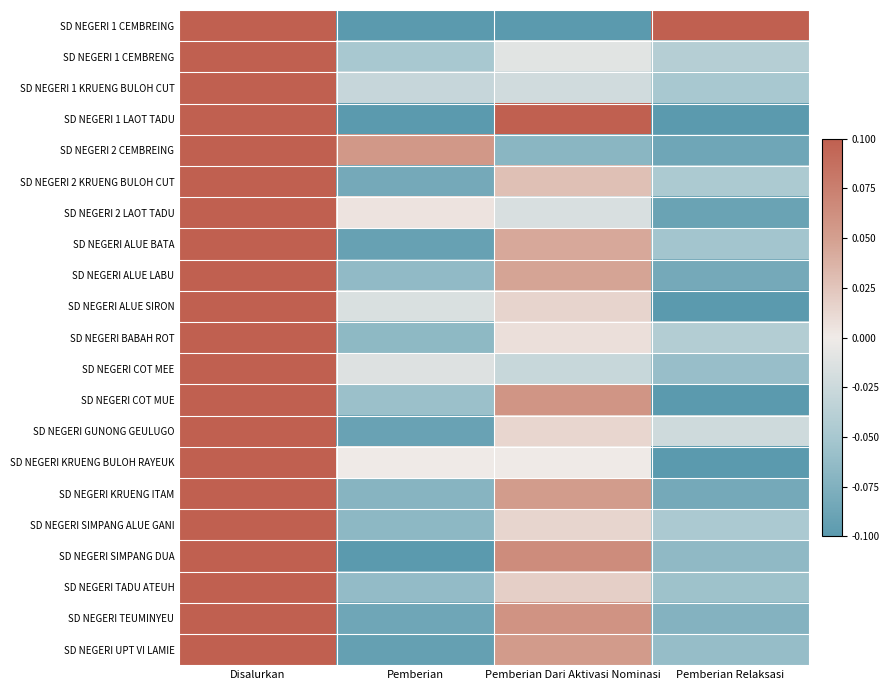

Reading left to right, transcribe all the data shown in this chart.

SD NEGERI 1 CEMBREING: Disalurkan=0.1	Pemberian=-0.1	Pemberian Dari Aktivasi Nominasi=-0.1	Pemberian Relaksasi=0.1
SD NEGERI 1 CEMBRENG: Disalurkan=0.1	Pemberian=-0.1	Pemberian Dari Aktivasi Nominasi=-0.0	Pemberian Relaksasi=-0.0
SD NEGERI 1 KRUENG BULOH CUT: Disalurkan=0.1	Pemberian=-0.0	Pemberian Dari Aktivasi Nominasi=-0.0	Pemberian Relaksasi=-0.1
SD NEGERI 1 LAOT TADU: Disalurkan=0.1	Pemberian=-0.1	Pemberian Dari Aktivasi Nominasi=0.1	Pemberian Relaksasi=-0.1
SD NEGERI 2 CEMBREING: Disalurkan=0.1	Pemberian=0.1	Pemberian Dari Aktivasi Nominasi=-0.1	Pemberian Relaksasi=-0.1
SD NEGERI 2 KRUENG BULOH CUT: Disalurkan=0.1	Pemberian=-0.1	Pemberian Dari Aktivasi Nominasi=0.0	Pemberian Relaksasi=-0.0
SD NEGERI 2 LAOT TADU: Disalurkan=0.1	Pemberian=0.0	Pemberian Dari Aktivasi Nominasi=-0.0	Pemberian Relaksasi=-0.1
SD NEGERI ALUE BATA: Disalurkan=0.1	Pemberian=-0.1	Pemberian Dari Aktivasi Nominasi=0.0	Pemberian Relaksasi=-0.1
SD NEGERI ALUE LABU: Disalurkan=0.1	Pemberian=-0.1	Pemberian Dari Aktivasi Nominasi=0.0	Pemberian Relaksasi=-0.1
SD NEGERI ALUE SIRON: Disalurkan=0.1	Pemberian=-0.0	Pemberian Dari Aktivasi Nominasi=0.0	Pemberian Relaksasi=-0.1
SD NEGERI BABAH ROT: Disalurkan=0.1	Pemberian=-0.1	Pemberian Dari Aktivasi Nominasi=0.0	Pemberian Relaksasi=-0.0
SD NEGERI COT MEE: Disalurkan=0.1	Pemberian=-0.0	Pemberian Dari Aktivasi Nominasi=-0.0	Pemberian Relaksasi=-0.1
SD NEGERI COT MUE: Disalurkan=0.1	Pemberian=-0.1	Pemberian Dari Aktivasi Nominasi=0.1	Pemberian Relaksasi=-0.1
SD NEGERI GUNONG GEULUGO: Disalurkan=0.1	Pemberian=-0.1	Pemberian Dari Aktivasi Nominasi=0.0	Pemberian Relaksasi=-0.0
SD NEGERI KRUENG BULOH RAYEUK: Disalurkan=0.1	Pemberian=0.0	Pemberian Dari Aktivasi Nominasi=0.0	Pemberian Relaksasi=-0.1
SD NEGERI KRUENG ITAM: Disalurkan=0.1	Pemberian=-0.1	Pemberian Dari Aktivasi Nominasi=0.1	Pemberian Relaksasi=-0.1
SD NEGERI SIMPANG ALUE GANI: Disalurkan=0.1	Pemberian=-0.1	Pemberian Dari Aktivasi Nominasi=0.0	Pemberian Relaksasi=-0.0
SD NEGERI SIMPANG DUA: Disalurkan=0.1	Pemberian=-0.1	Pemberian Dari Aktivasi Nominasi=0.1	Pemberian Relaksasi=-0.1
SD NEGERI TADU ATEUH: Disalurkan=0.1	Pemberian=-0.1	Pemberian Dari Aktivasi Nominasi=0.0	Pemberian Relaksasi=-0.1
SD NEGERI TEUMINYEU: Disalurkan=0.1	Pemberian=-0.1	Pemberian Dari Aktivasi Nominasi=0.1	Pemberian Relaksasi=-0.1
SD NEGERI UPT VI LAMIE: Disalurkan=0.1	Pemberian=-0.1	Pemberian Dari Aktivasi Nominasi=0.1	Pemberian Relaksasi=-0.1